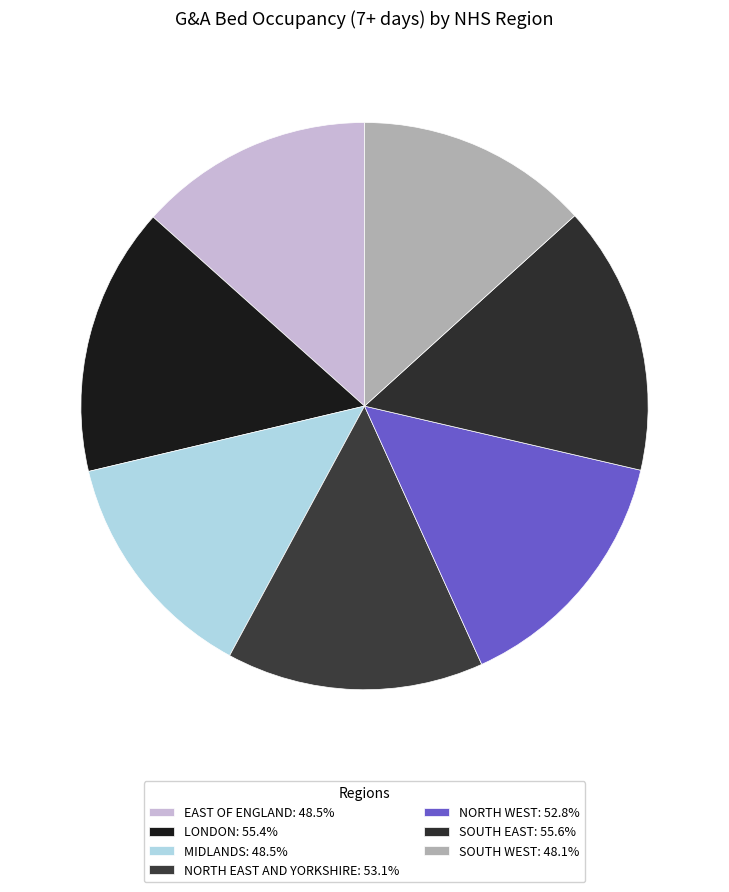

Is there a majority slice in this chart?

No